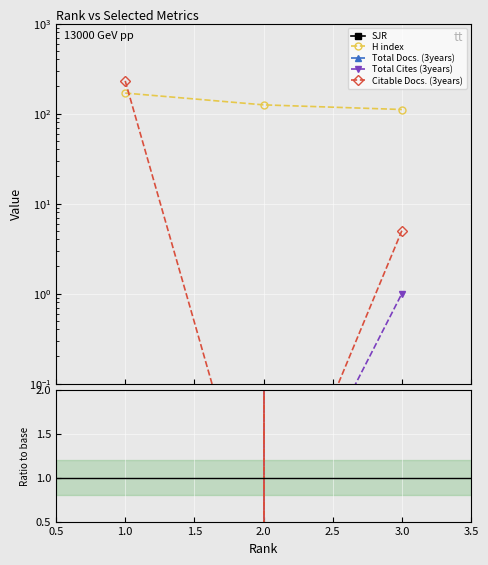

How many data points does each series have?

3